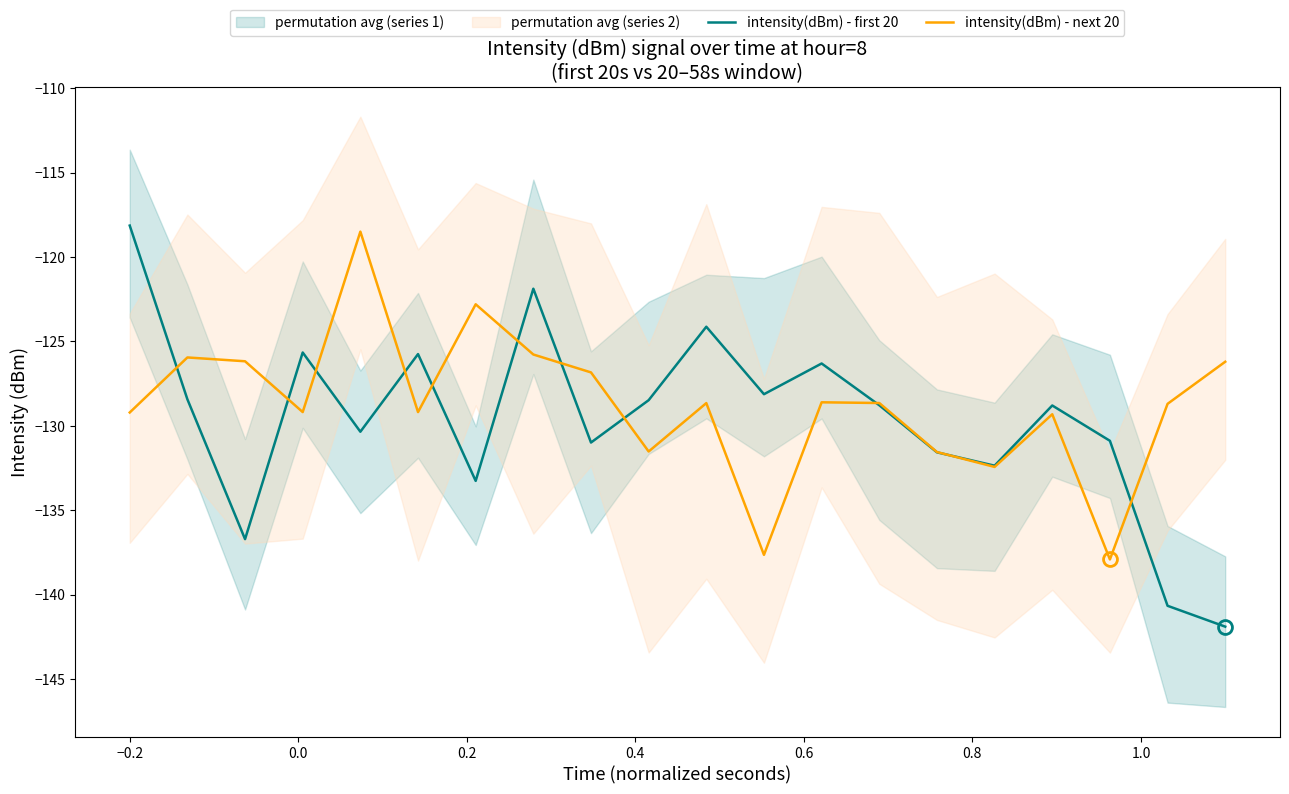

List the series in order of their peak value, highest first.

intensity(dBm) - first 20, intensity(dBm) - next 20